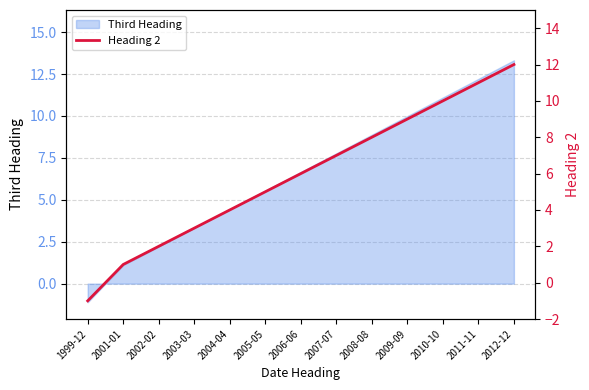

Between 2008-08 and 2012-12, which is larger?

2012-12